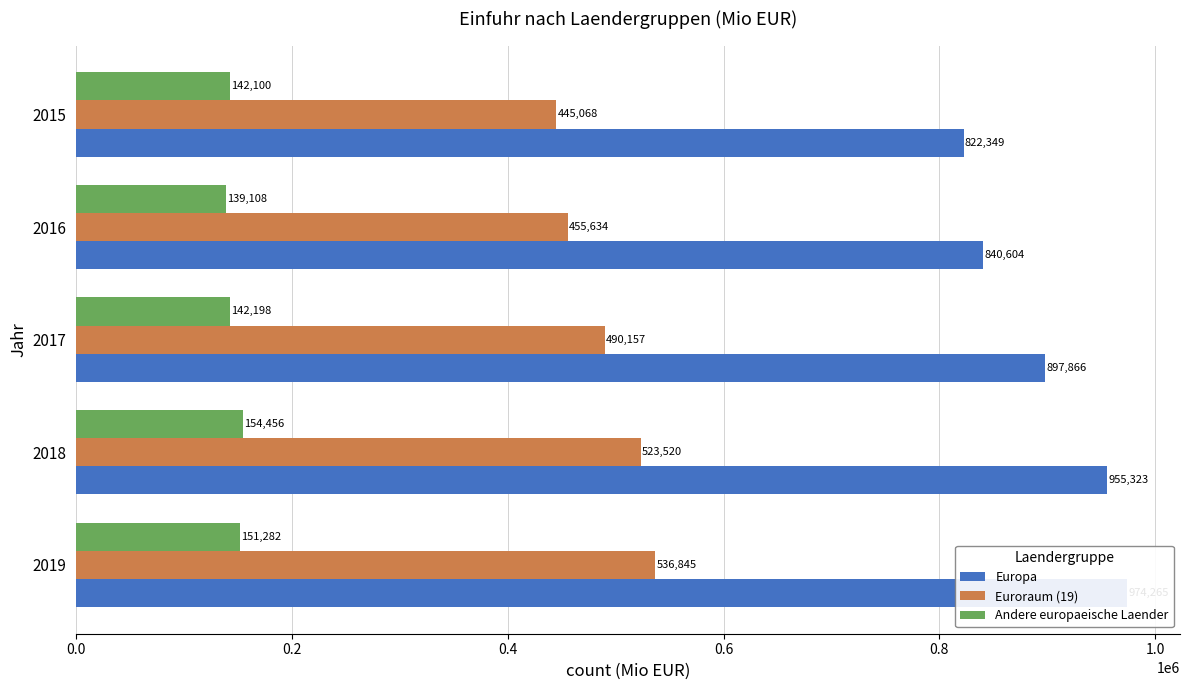

How many values in the Euroraum (19) series are below 490157?

2